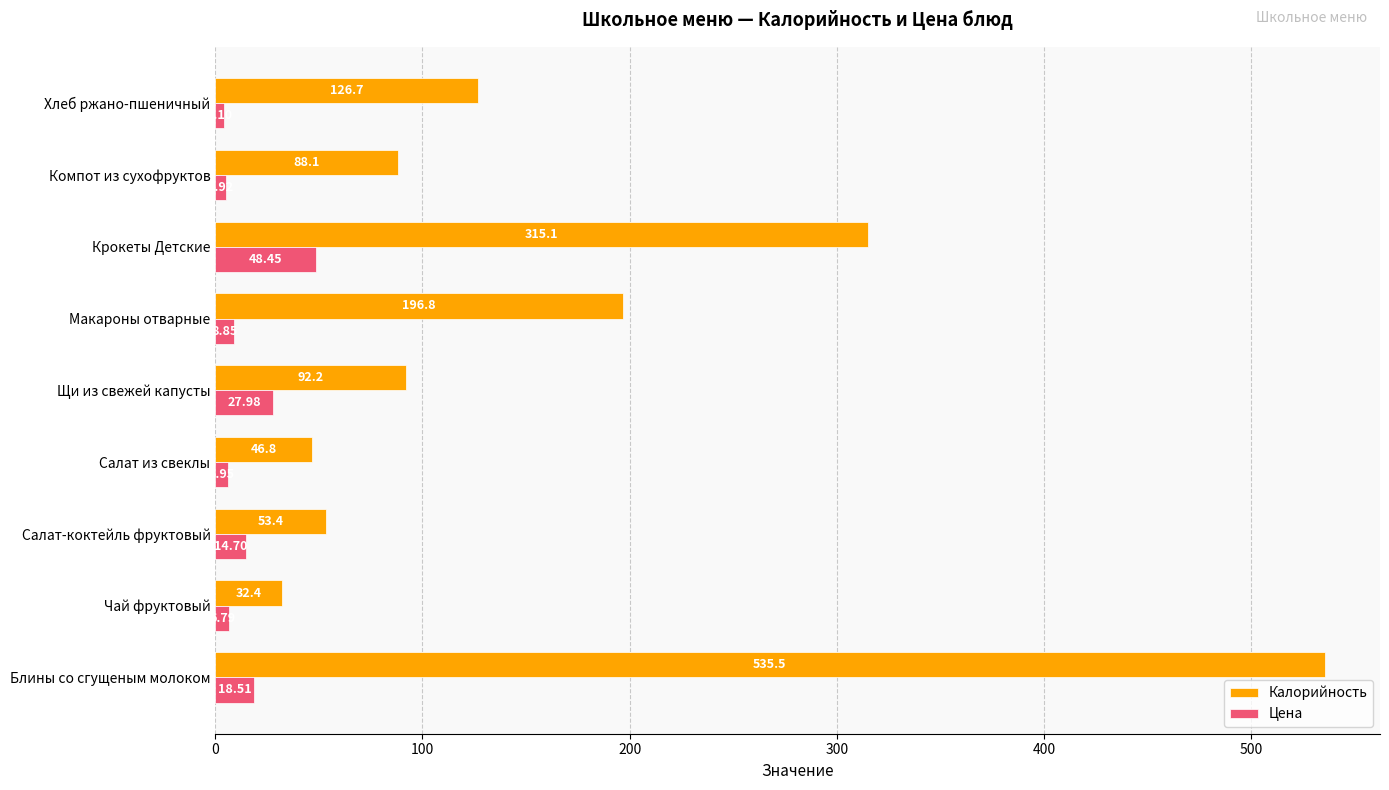

At which label is Калорийность closest to 283?

Крокеты Детские